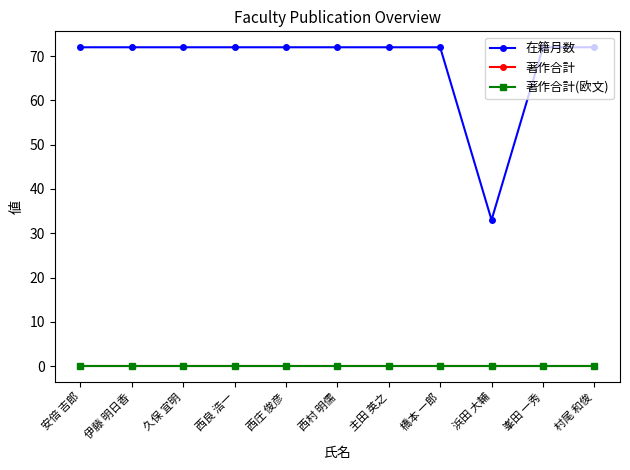

What is the sum of the 在籍月数 values at 西村 明儒 and 久保 宜明?

144